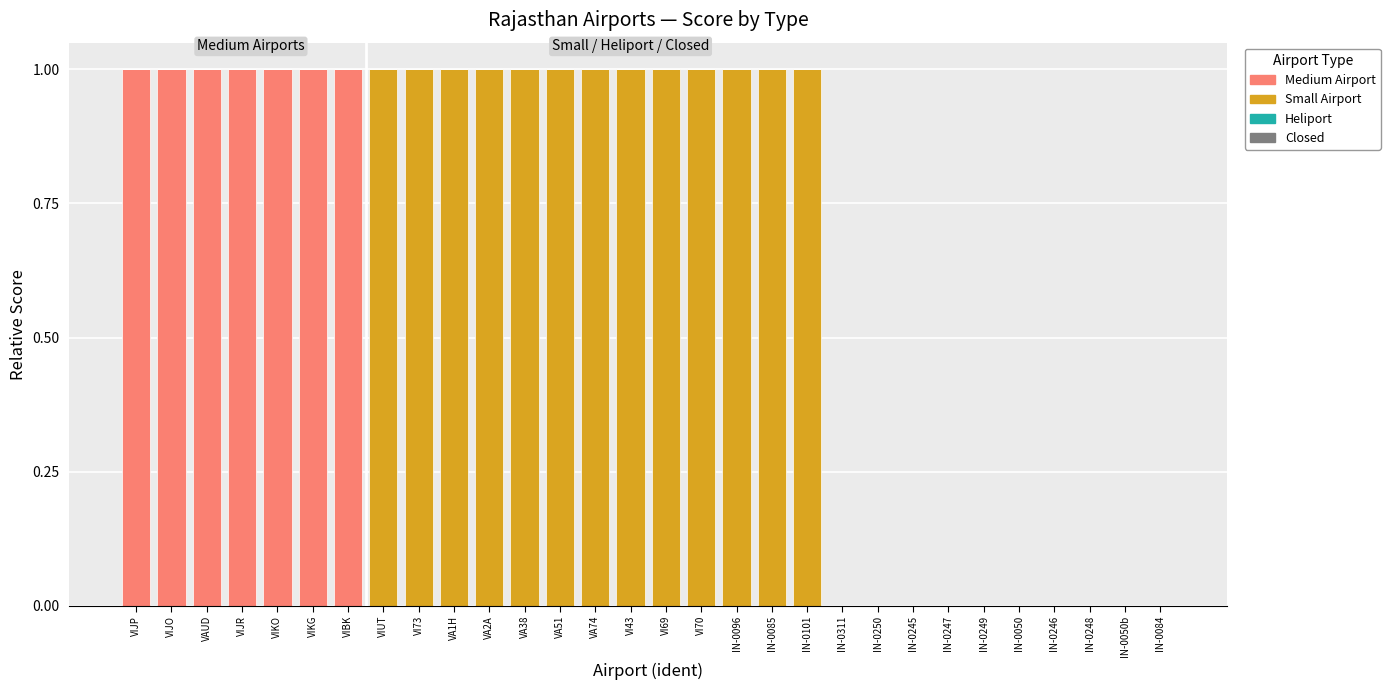

Are the bars horizontal?

No